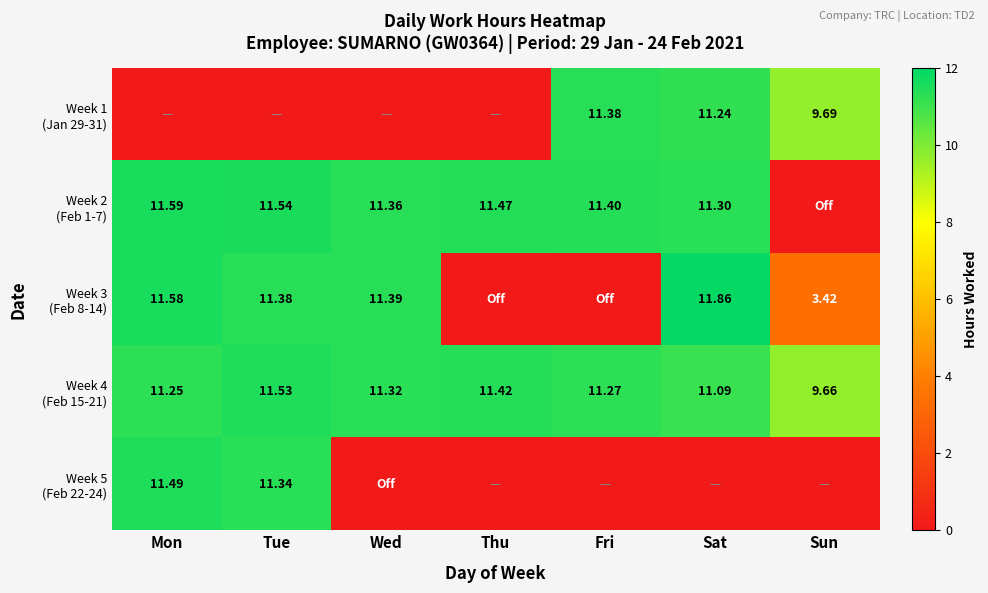

Which series has the largest total across all categories?

Week 4 (Feb 15-21)